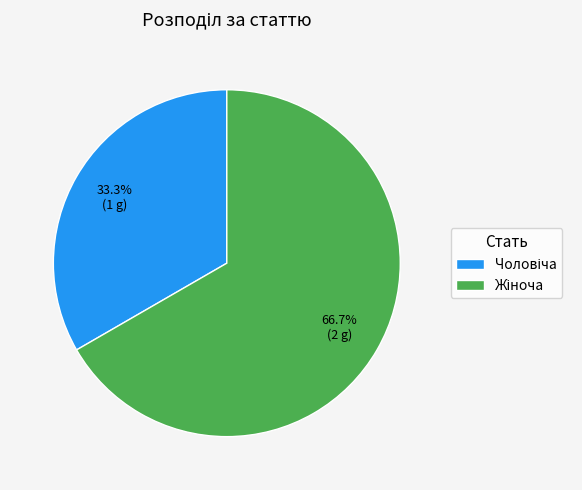

Is there a majority slice in this chart?

Yes